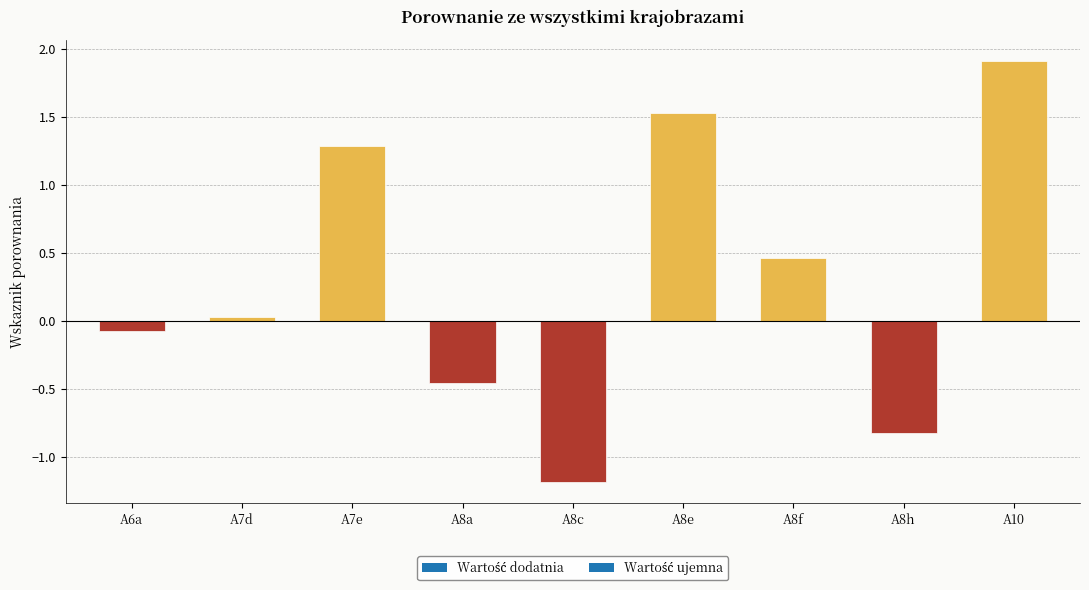

Which has a higher value, A8a or A8e?

A8e